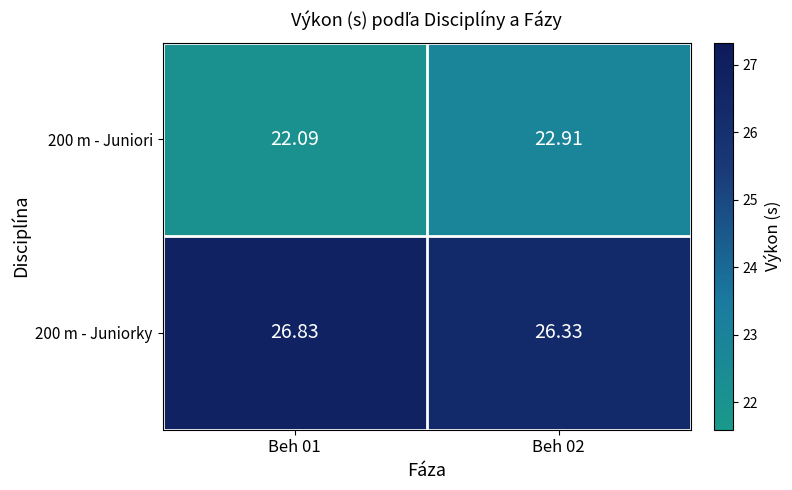

At which category is the sum across all series the highest?

Beh 02